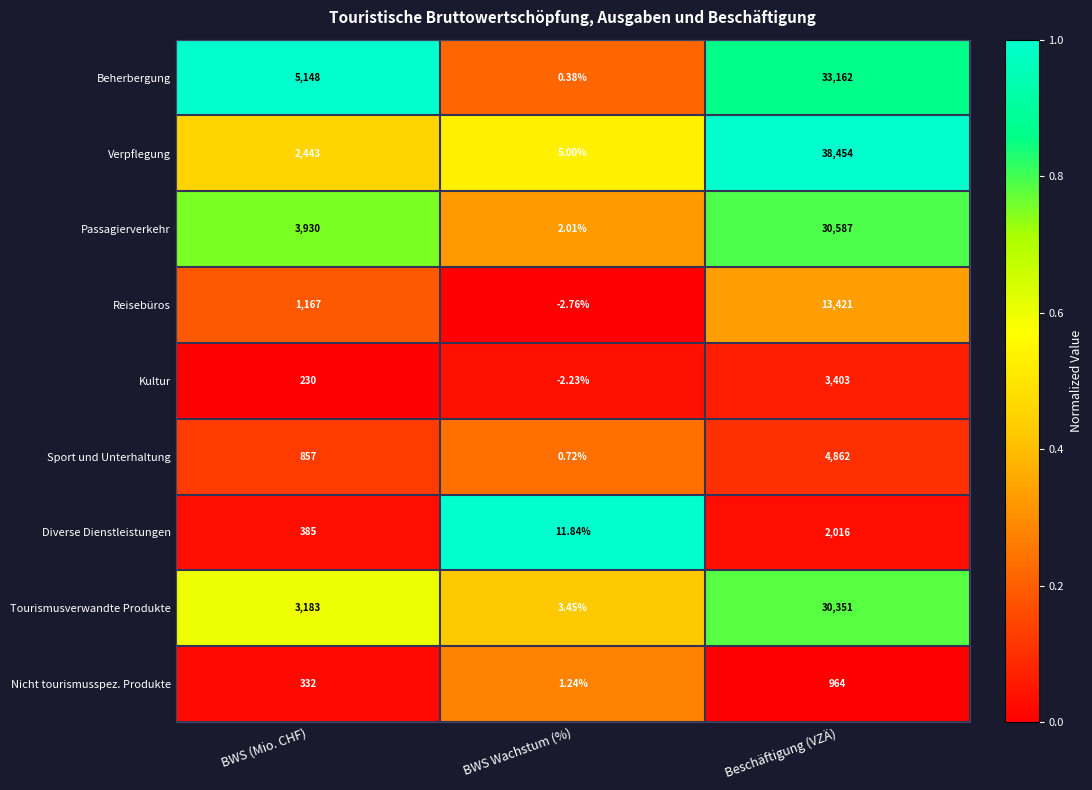

Which series has the largest range (max minus min)?

Verpflegung